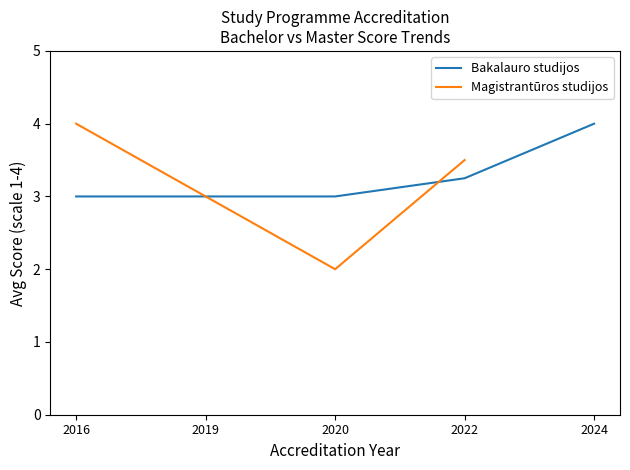

Which series has the largest range (max minus min)?

Magistrantūros studijos